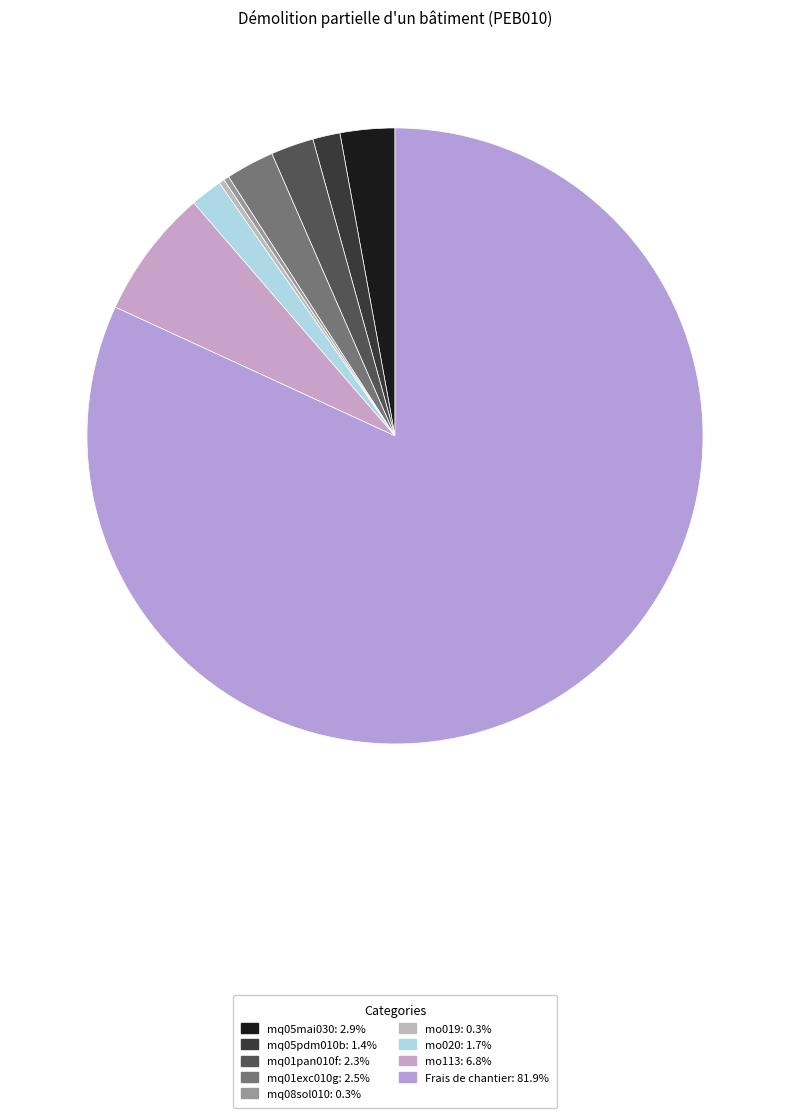

How many slices are in this pie chart?

9